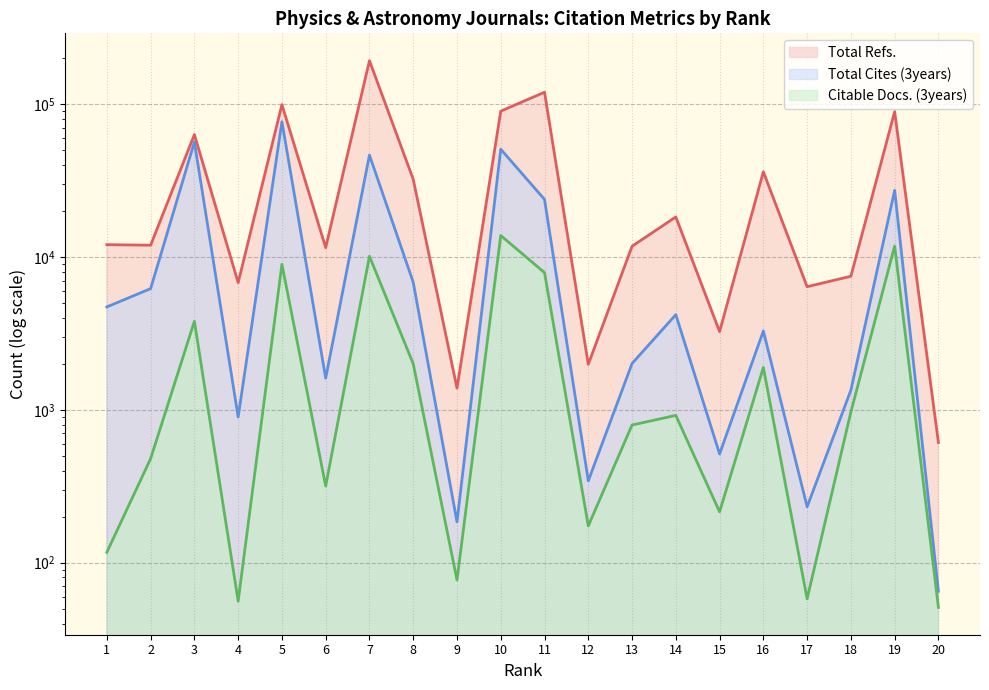

Which label corresponds to the smallest value in the chart?

20